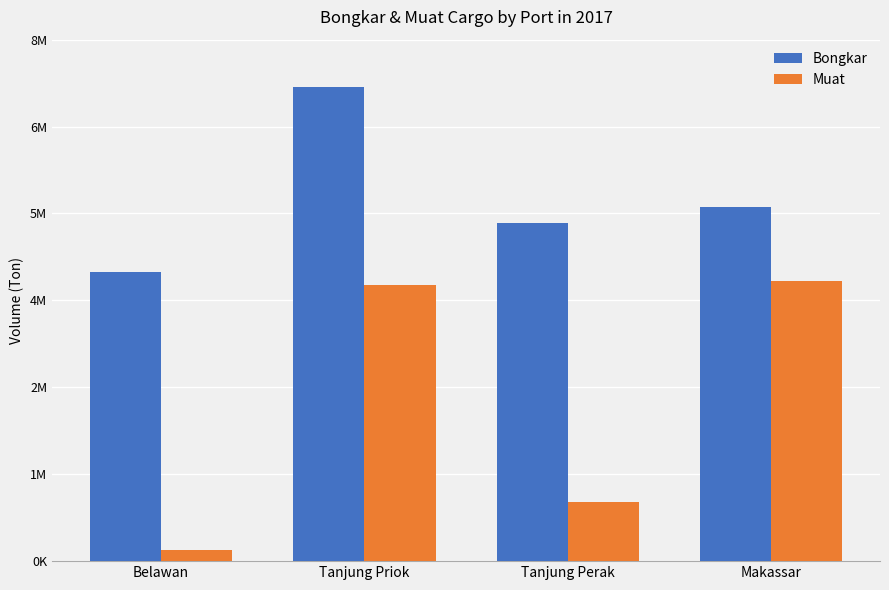

Does the chart contain any negative values?

No